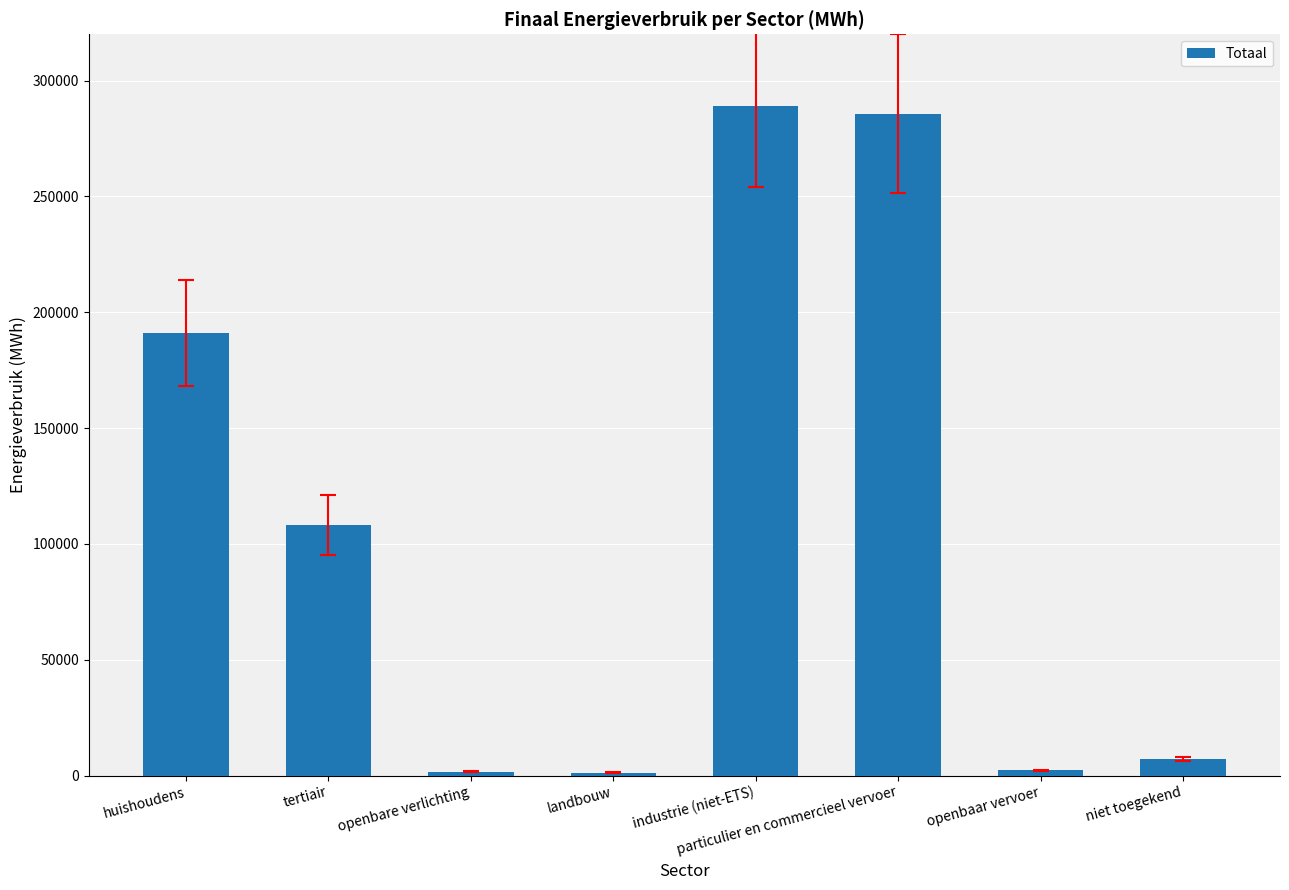

What position from the right is openbare verlichting?

6